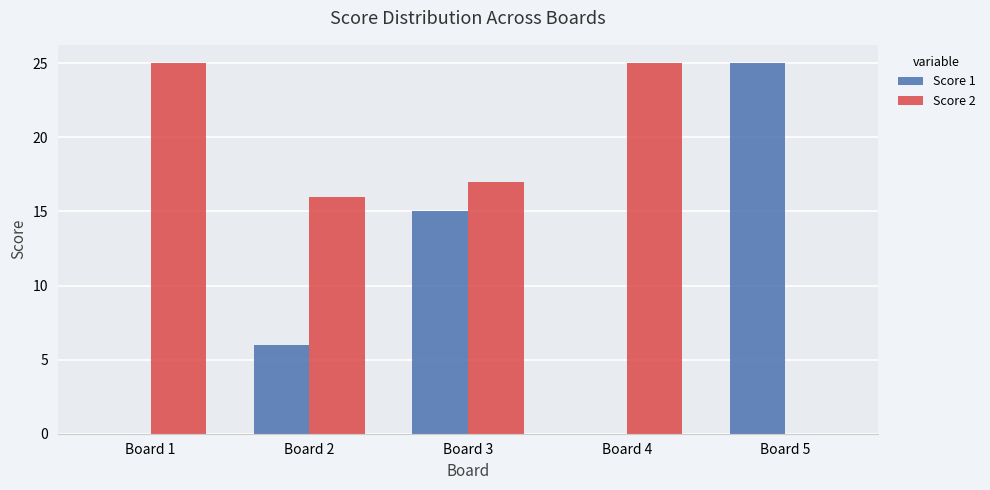

How many positive values does the Score 2 series have?

4